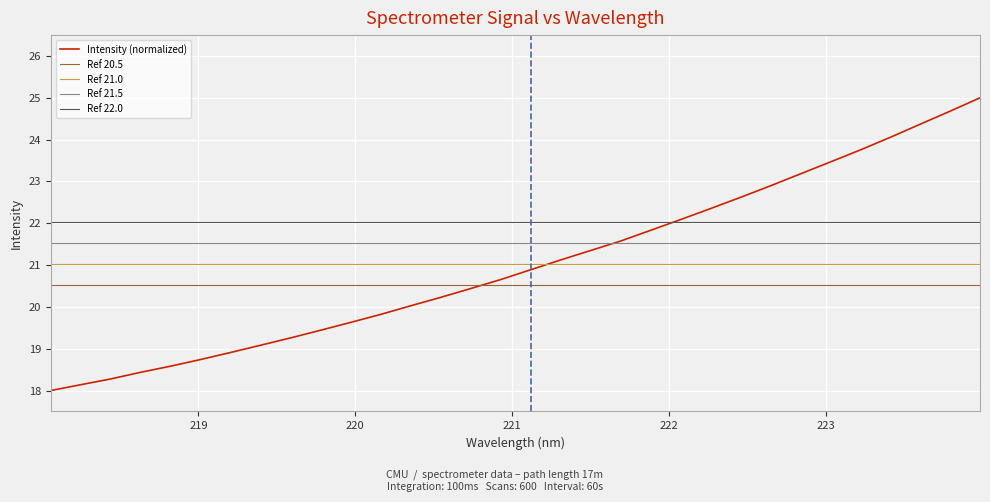

What is the highest value of the Intensity (normalized) series?

25.0